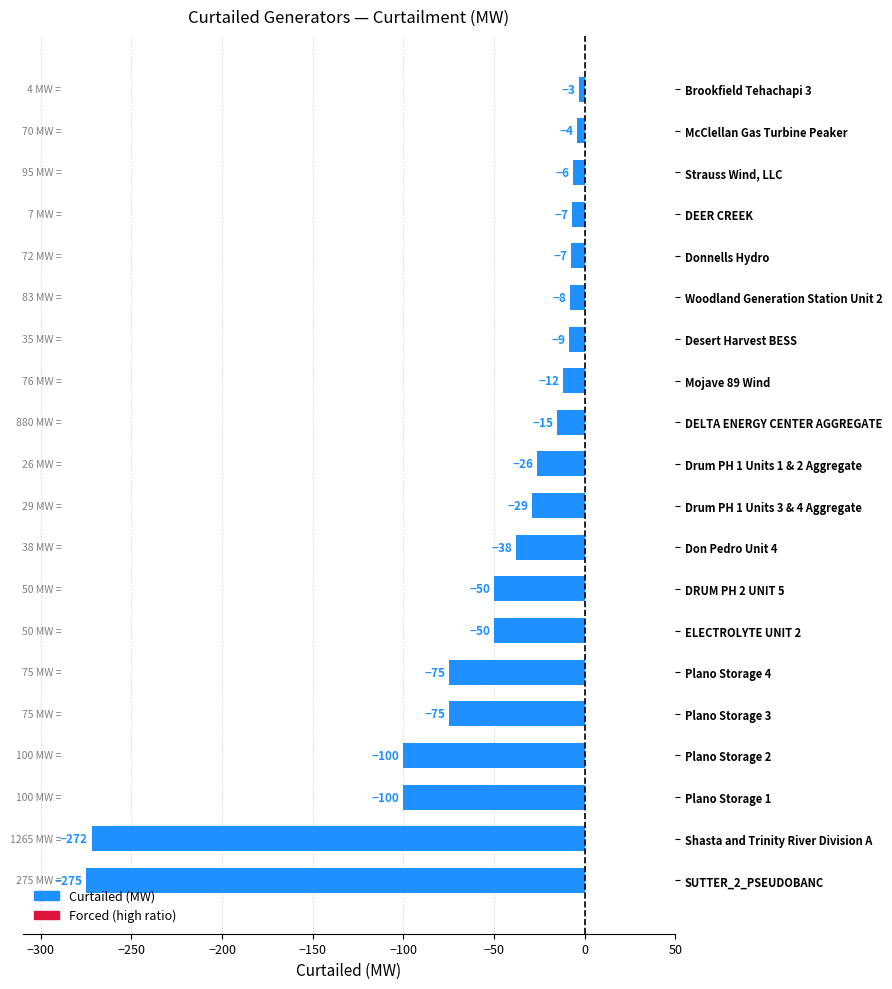

The chart shows a value of -15.0 at DELTA ENERGY CENTER AGGREGATE. True or false?

True